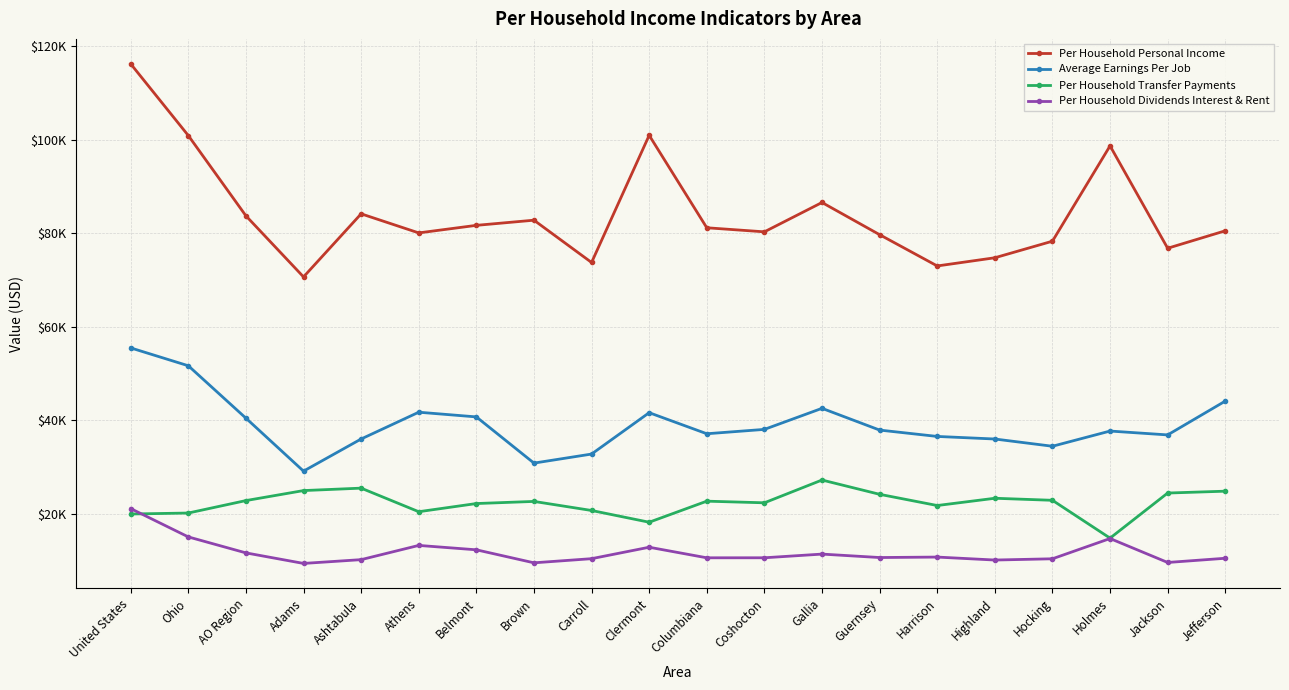

What is the maximum value for Average Earnings Per Job?

55501.0